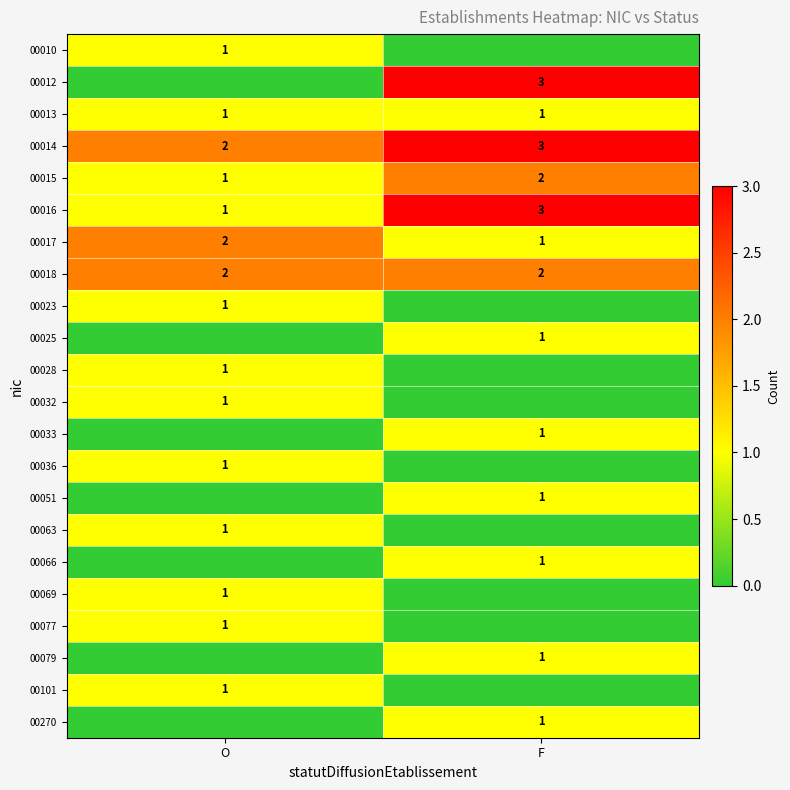

At which label does 00014 reach its minimum?

O